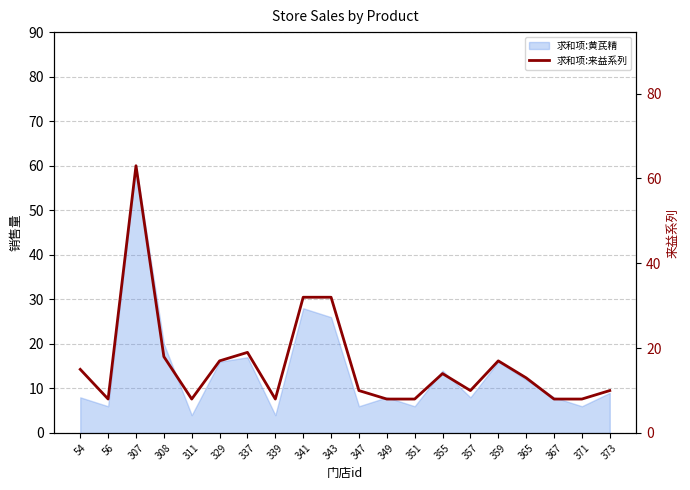

Rank the categories by value from highest to lowest.

307, 341, 343, 337, 308, 329, 359, 54, 355, 365, 347, 357, 373, 56, 311, 339, 349, 351, 367, 371